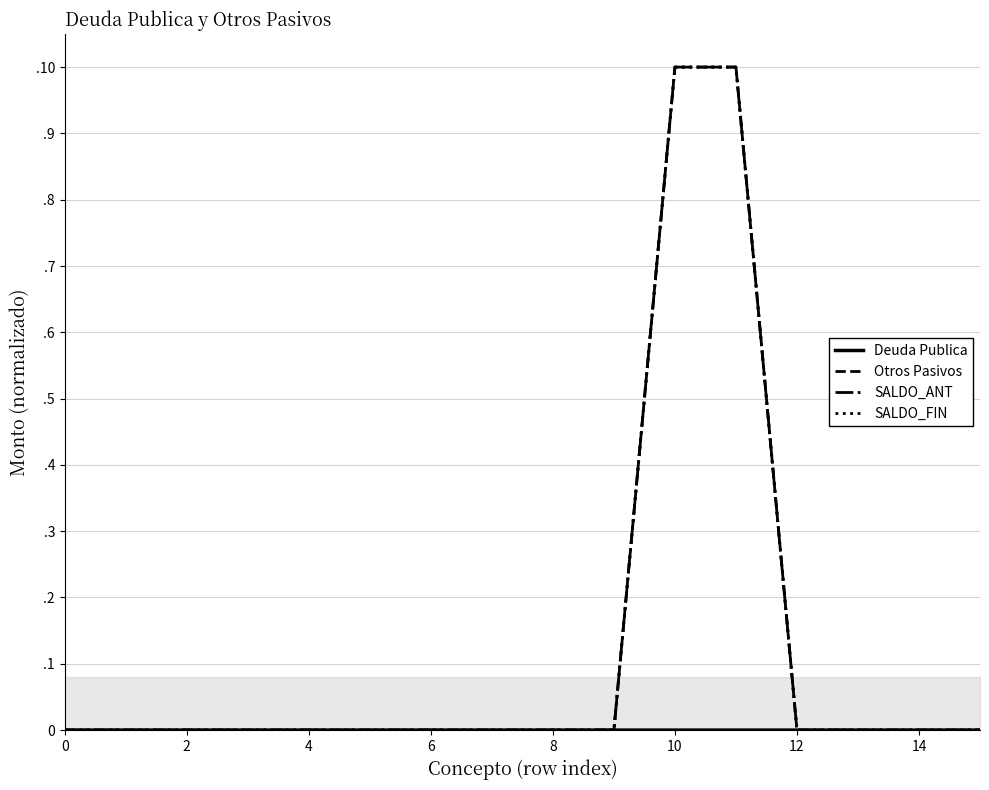

Which category has the highest value across all series?

10